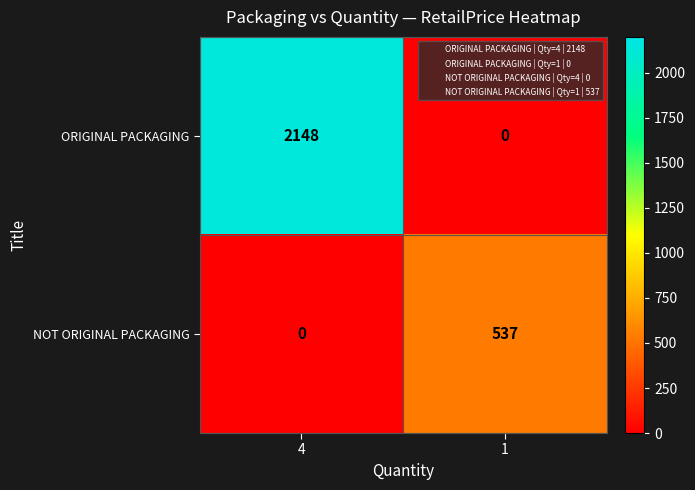

Which series has the largest total across all categories?

ORIGINAL PACKAGING